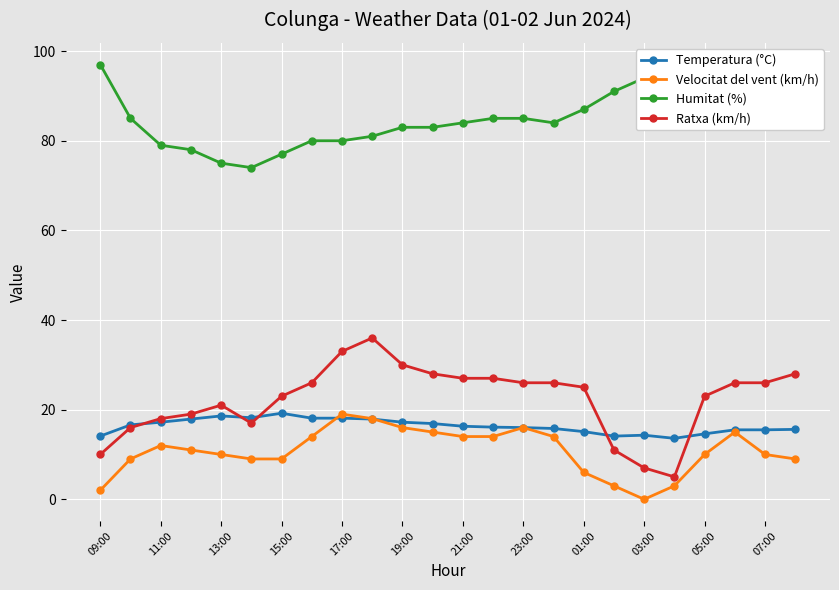

Which series has the widest spread of values?

Ratxa (km/h)